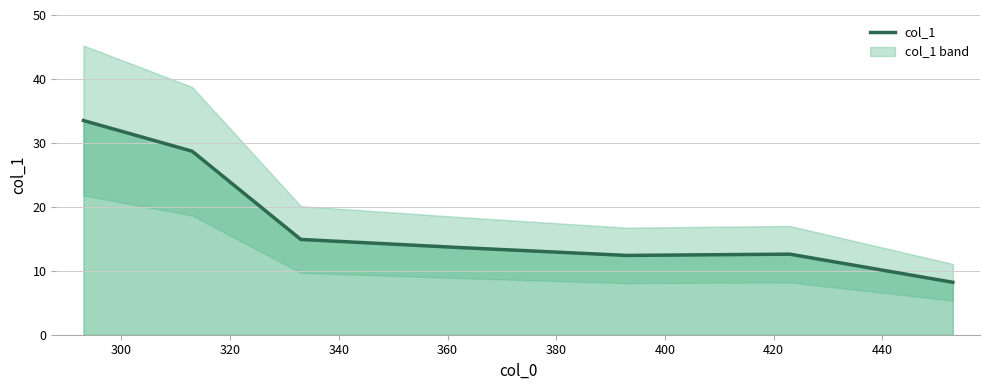

How many values are below 13?

3